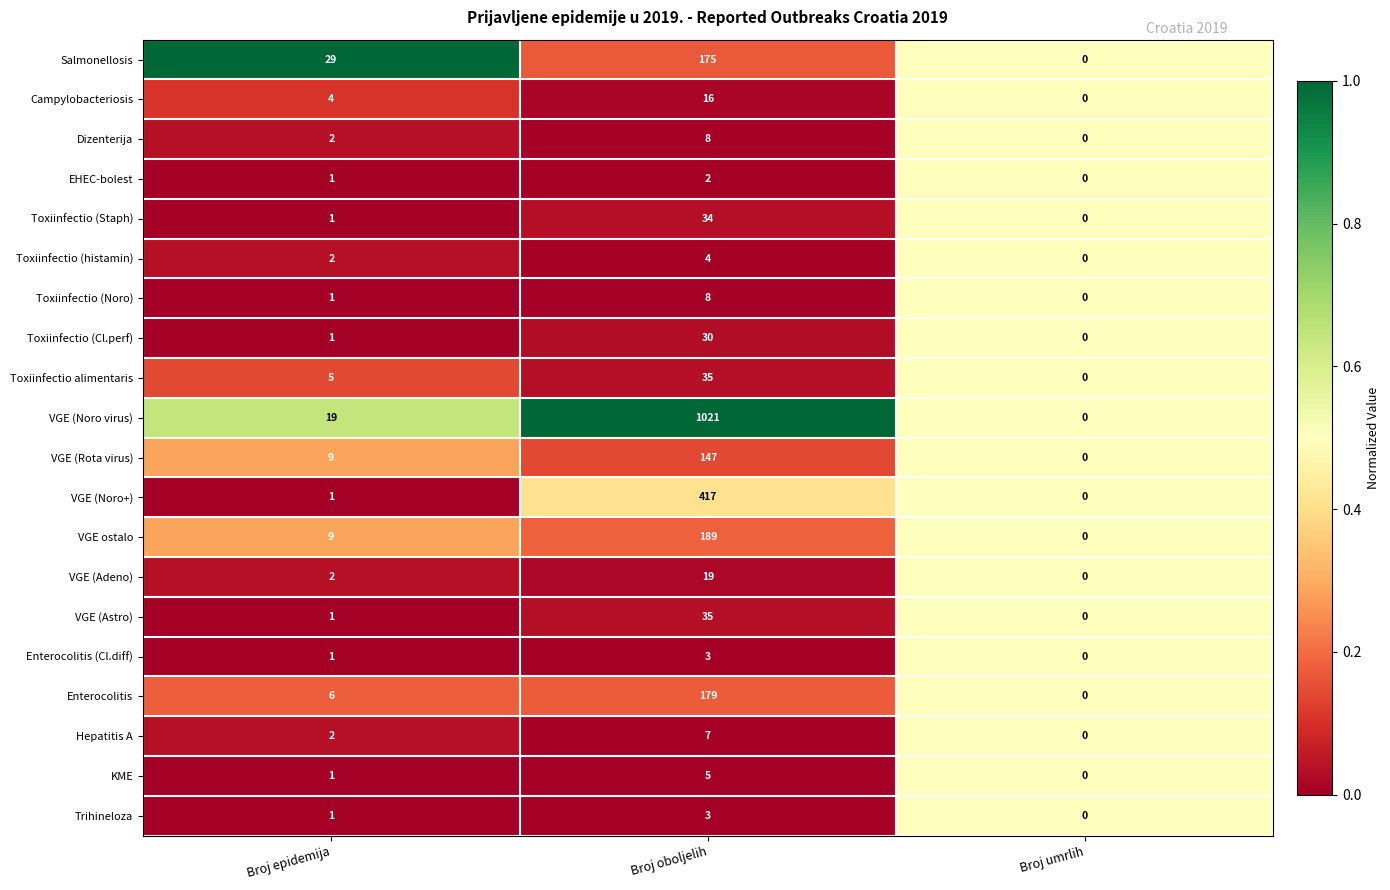

What is the sum of the Toxiinfectio (Noro) values at Broj epidemija and Broj oboljelih?

9